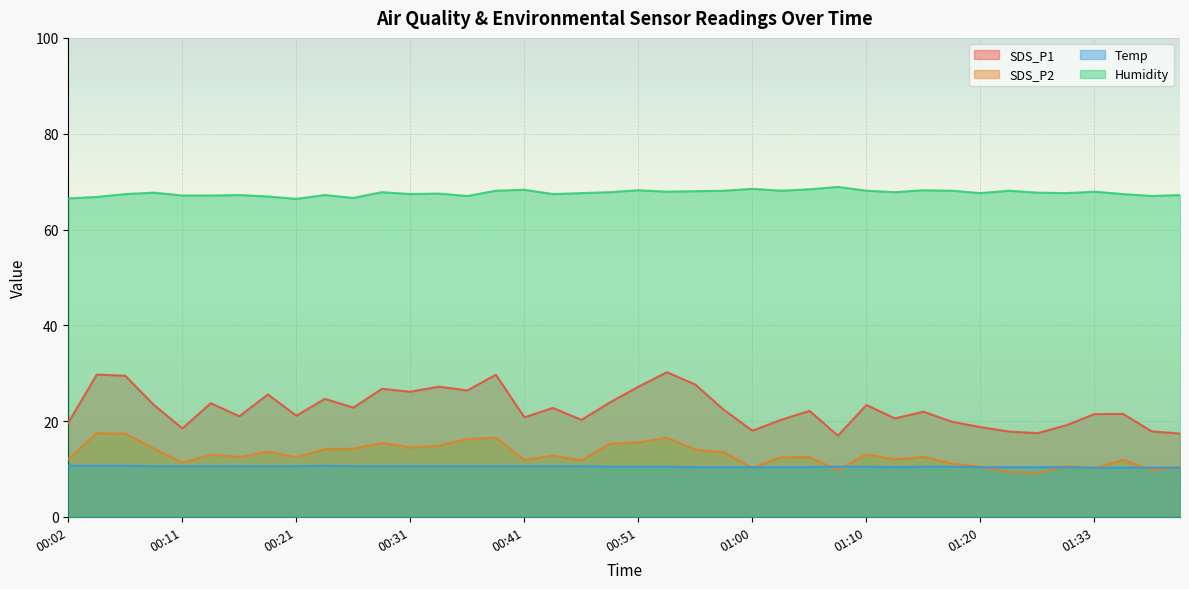

How many values in the SDS_P1 series are below 22?

20